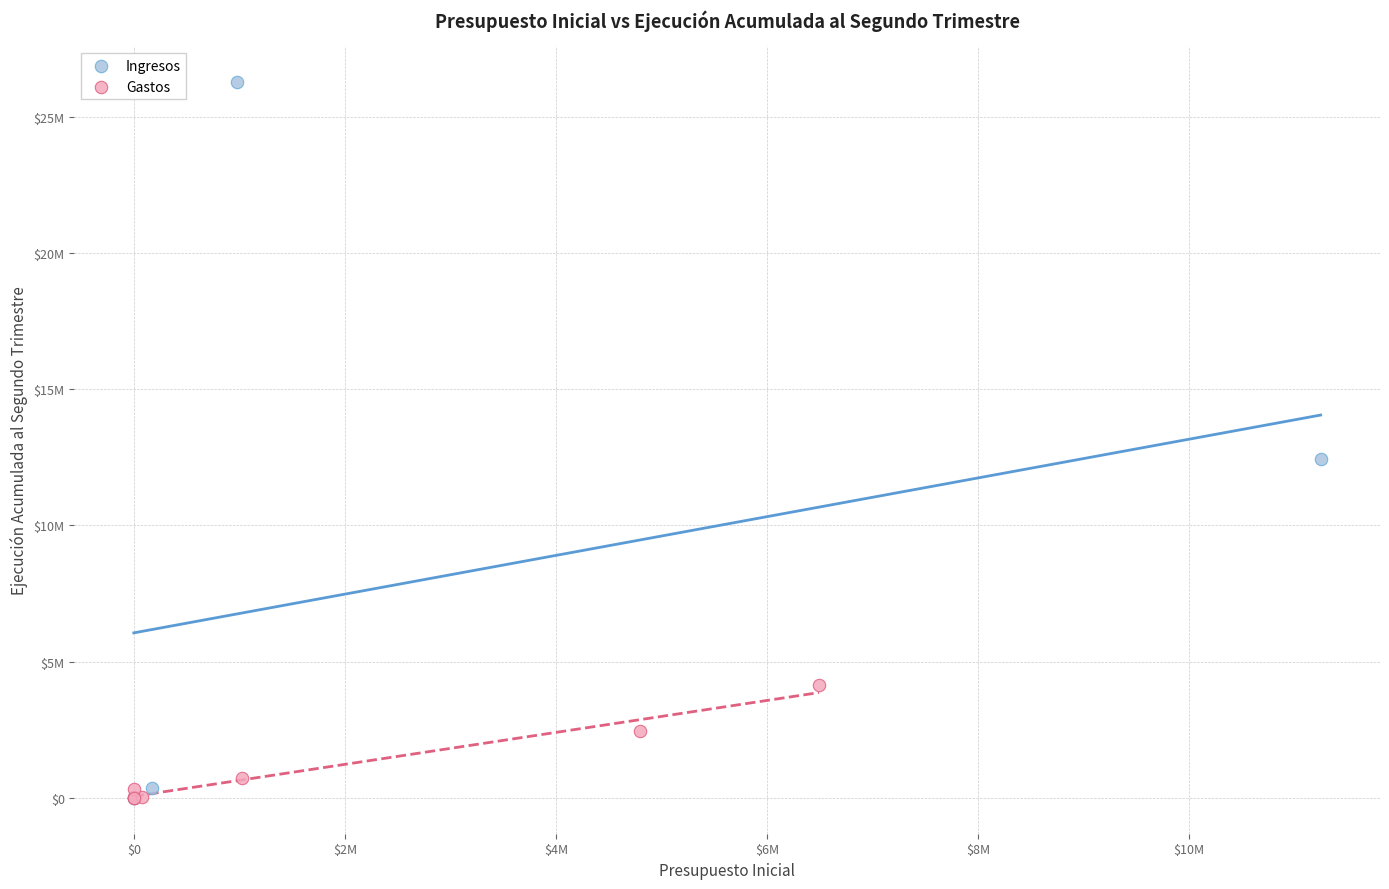

What are all the series names shown in the legend?

Ingresos, Gastos